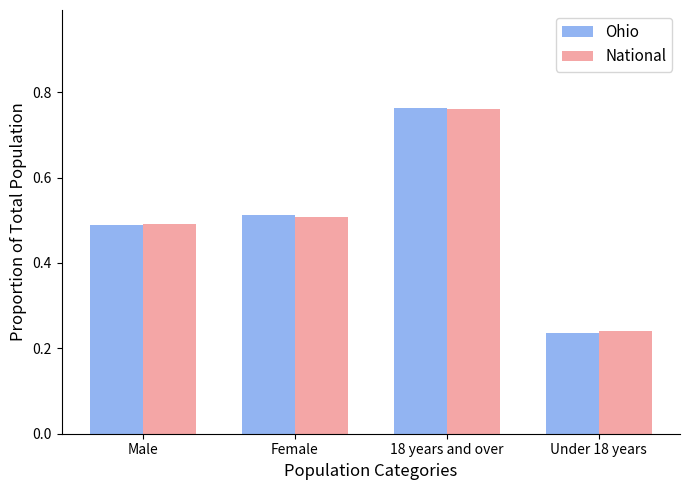

At how many categories does at least one series exceed 0?

4